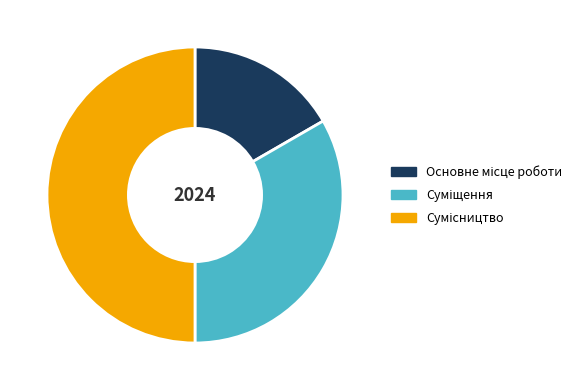

The Основне місце роботи slice represents 25% of the pie. True or false?

False